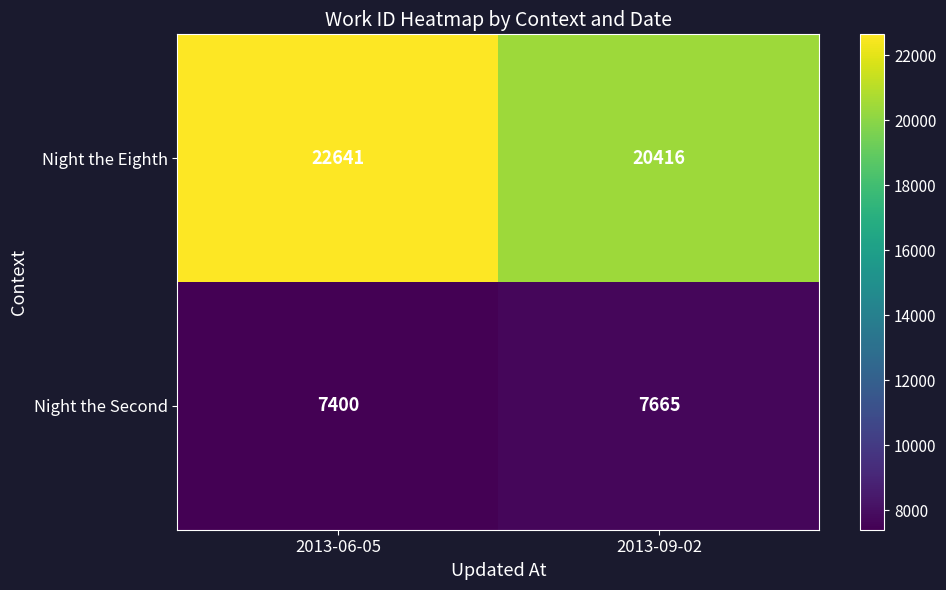

Reading left to right, transcribe all the data shown in this chart.

Night the Eighth: 22641	20416
Night the Second: 7400	7665